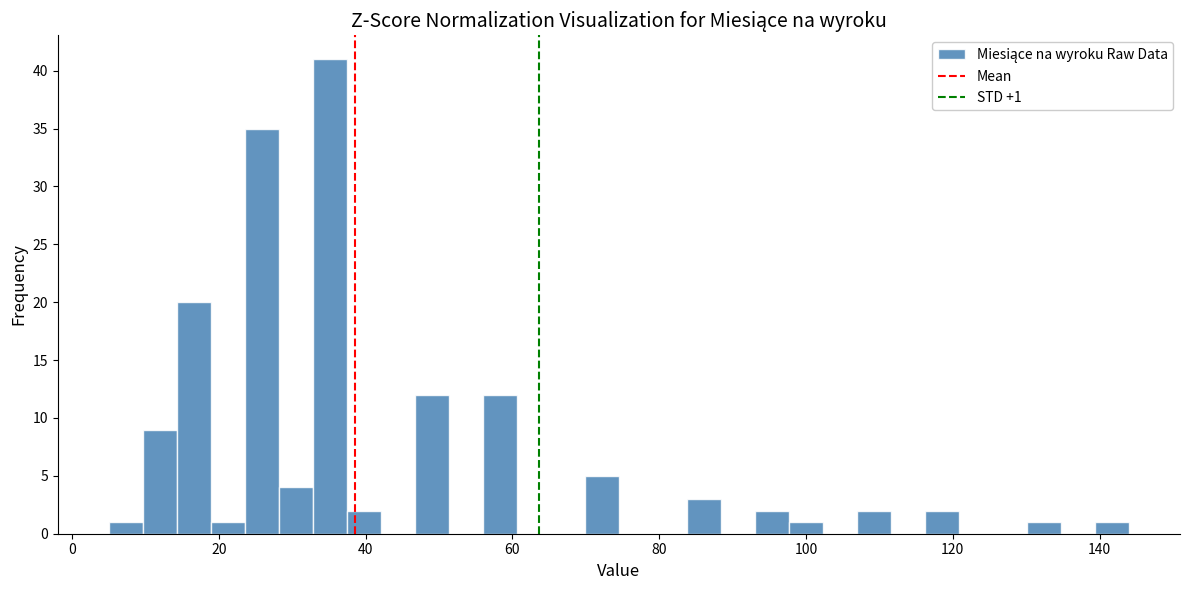

Around what value on the x-axis is the tallest bar? Give the approximate position of its centre, as read against the axis.

36